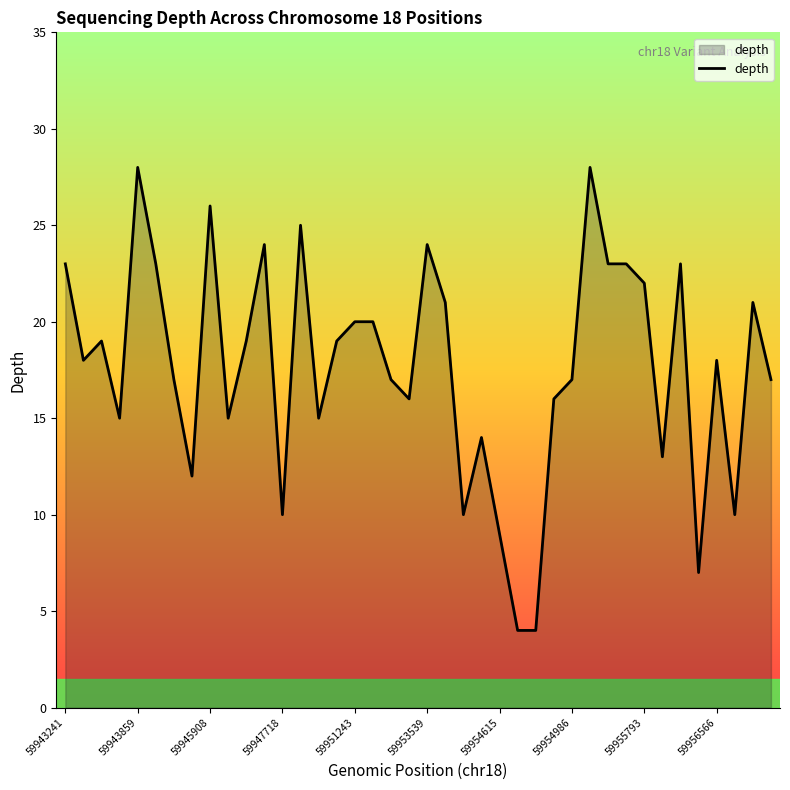

What is the smallest value displayed?

4